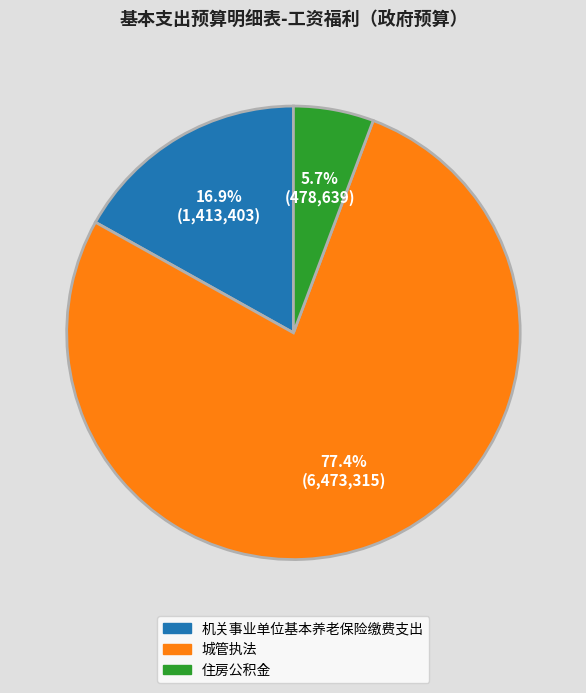

Which has a higher value, 住房公积金 or 机关事业单位基本养老保险缴费支出?

机关事业单位基本养老保险缴费支出